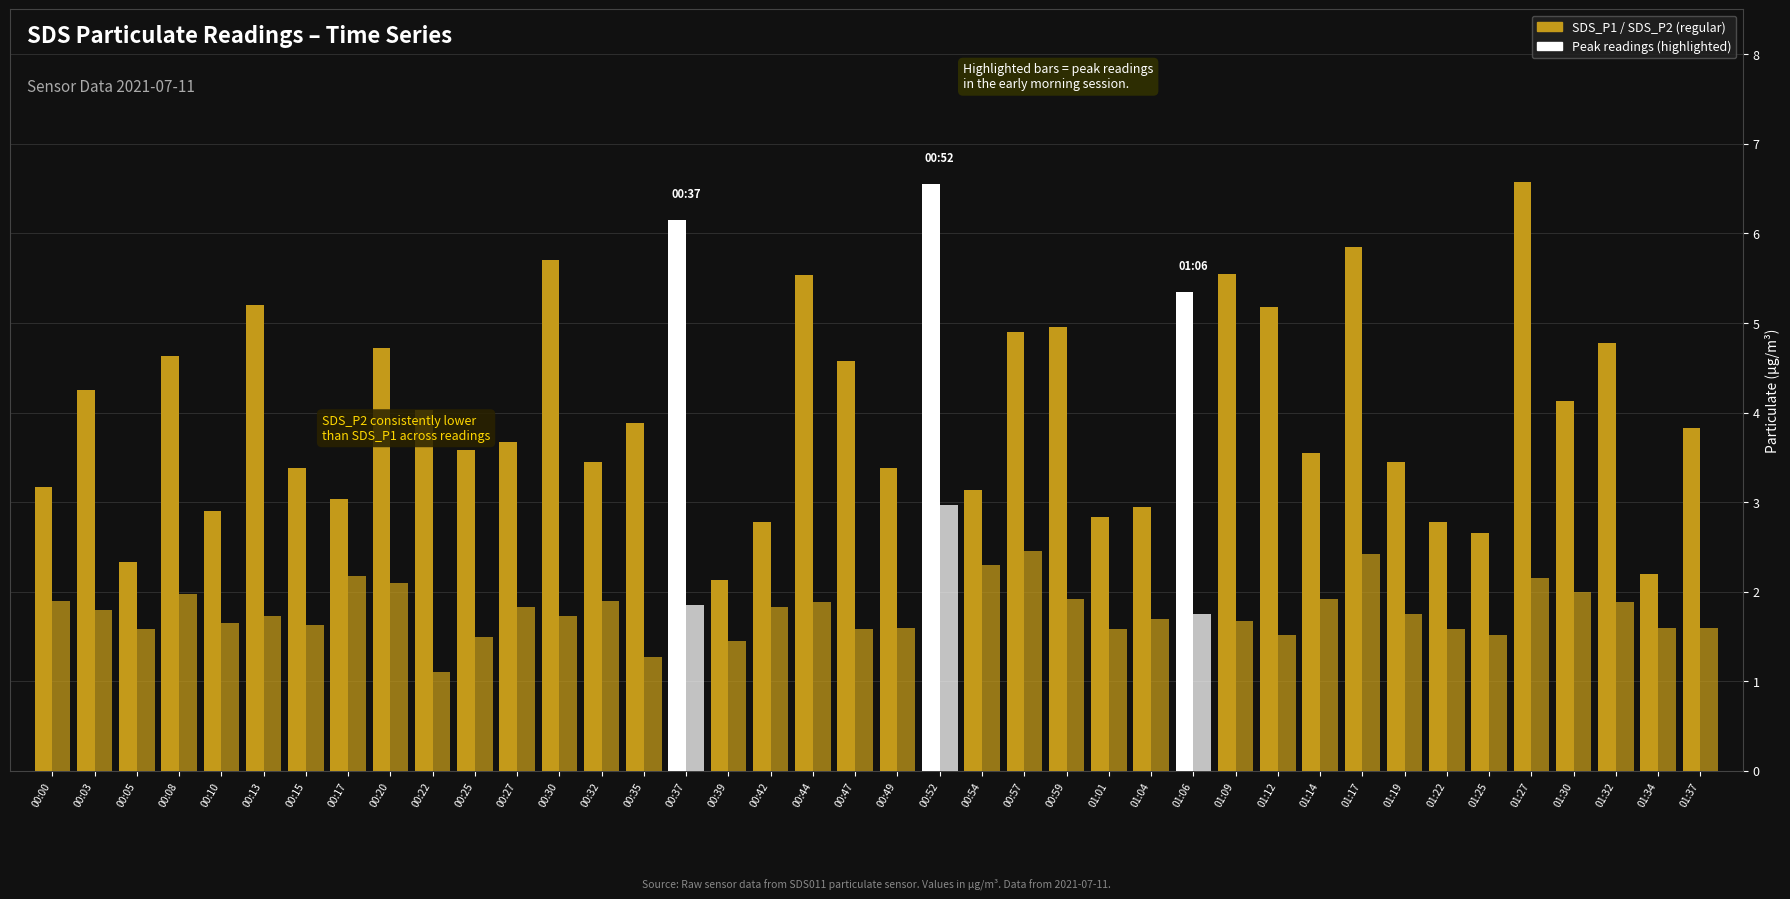

What is the label of the 5th bar from the left?

00:10